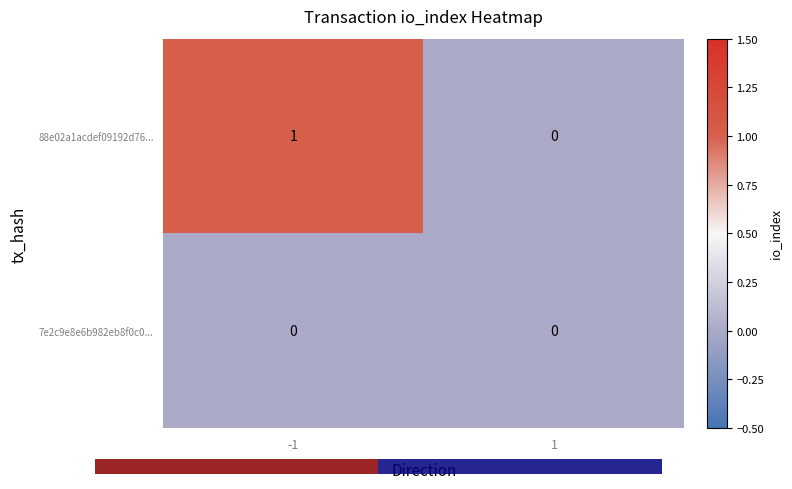

Which series has the largest total across all categories?

88e02a1acdef09192d76...